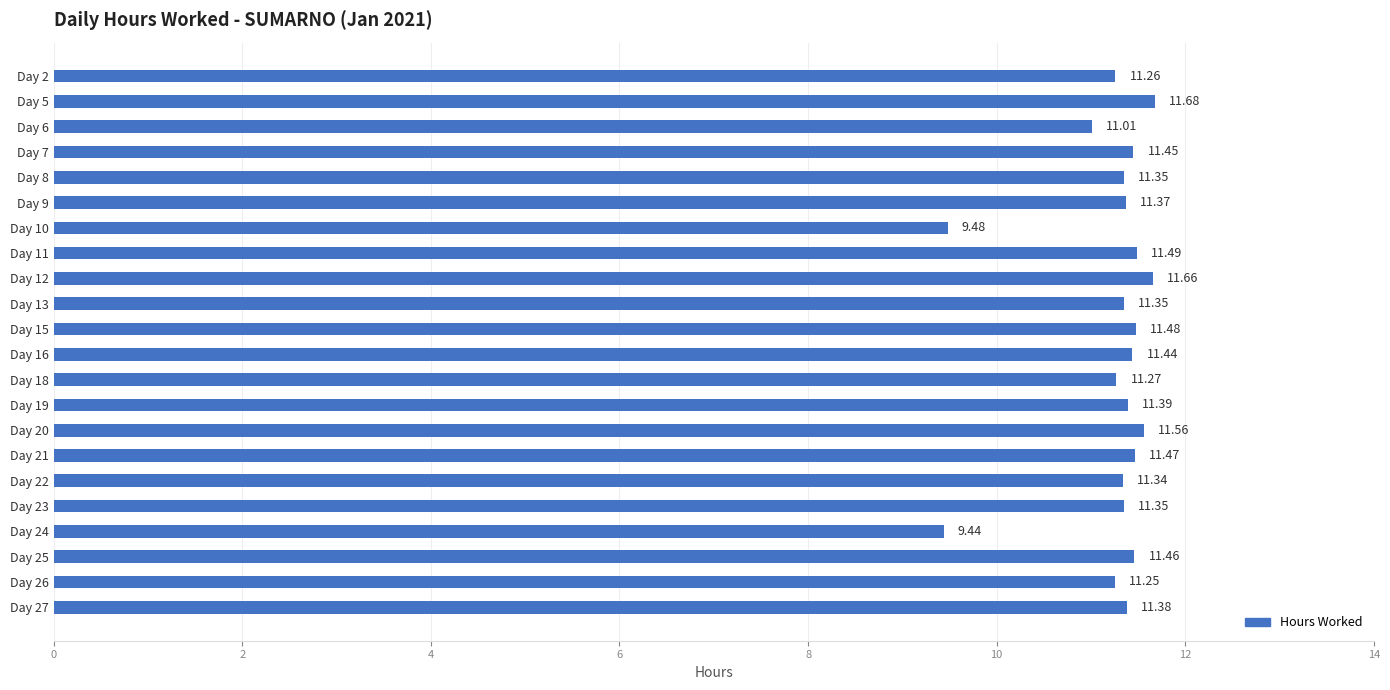

What is the sum of all values?

246.9